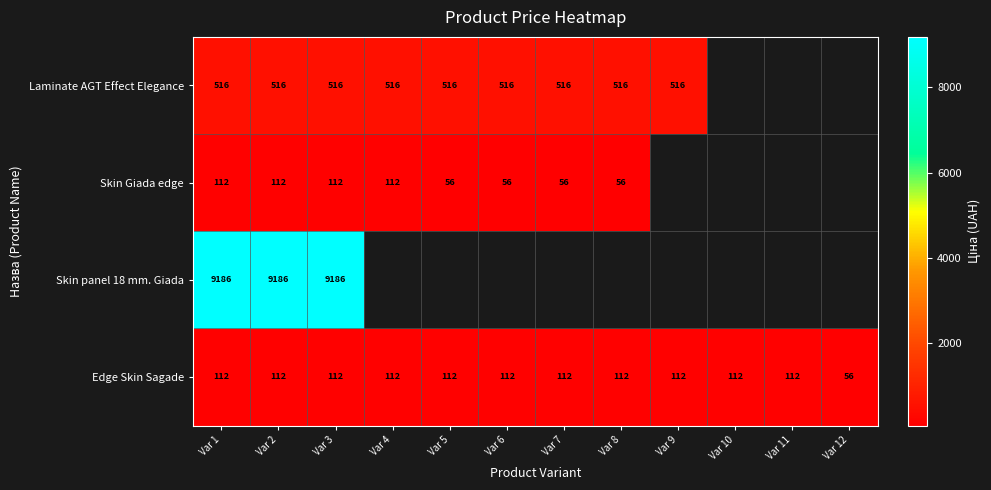

The value of Laminate AGT Effect Elegance at Var 8 is 800.9. True or false?

False